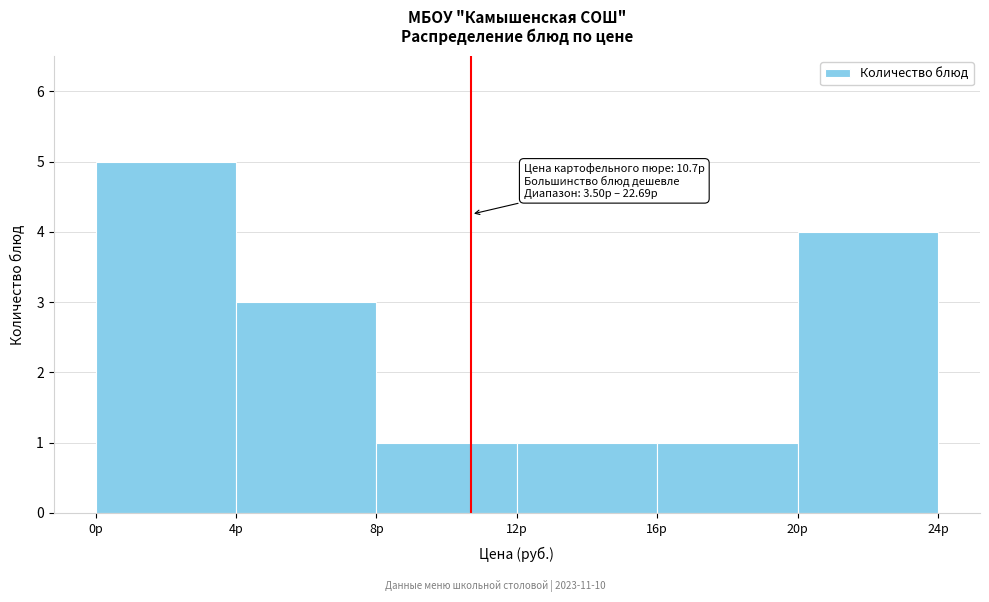

Which range on the x-axis has the tallest bar?

0 to 4